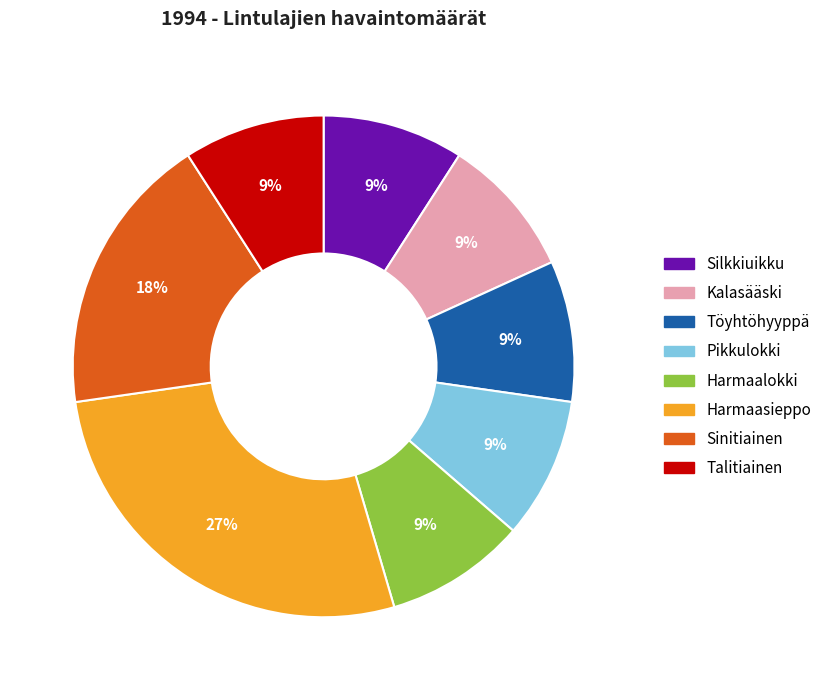

Is it true that Silkkiuikku is 21% of the pie?

False